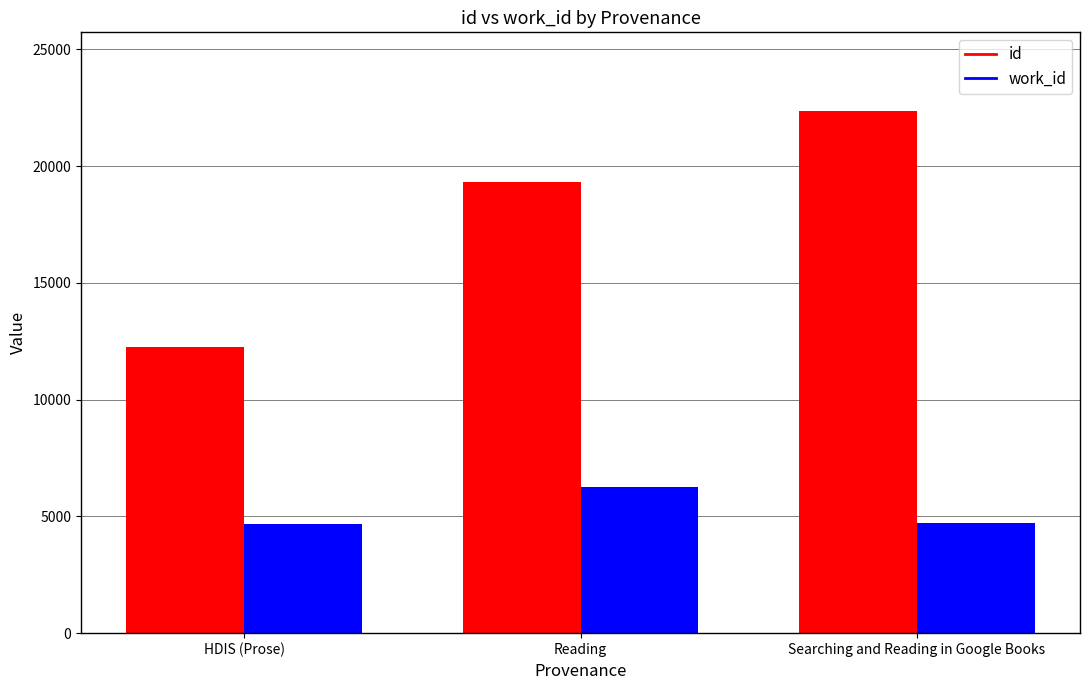

How many values in the work_id series are below 4702?

1